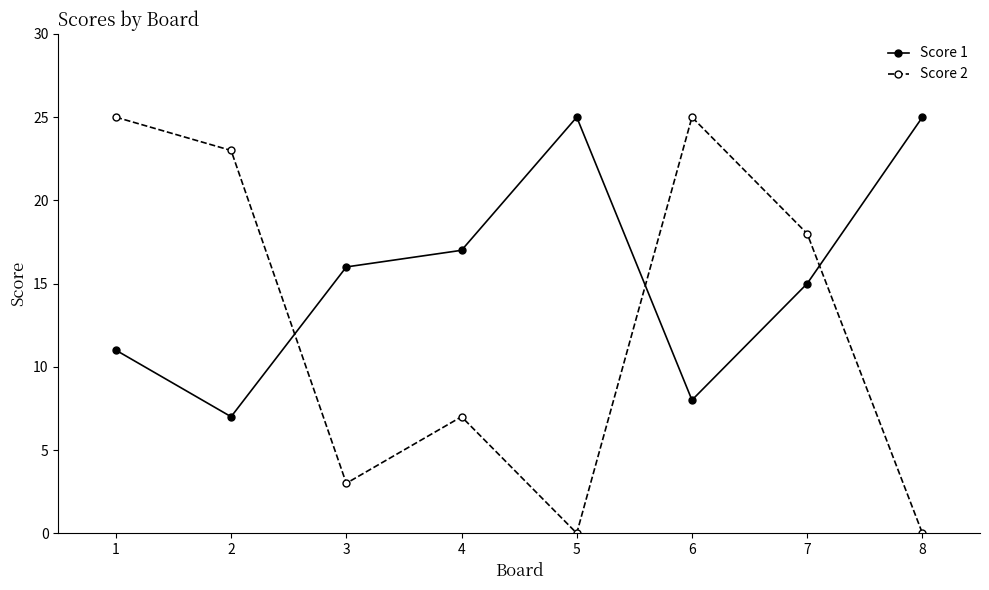

How many Score 1 values are between 11 and 25?

6